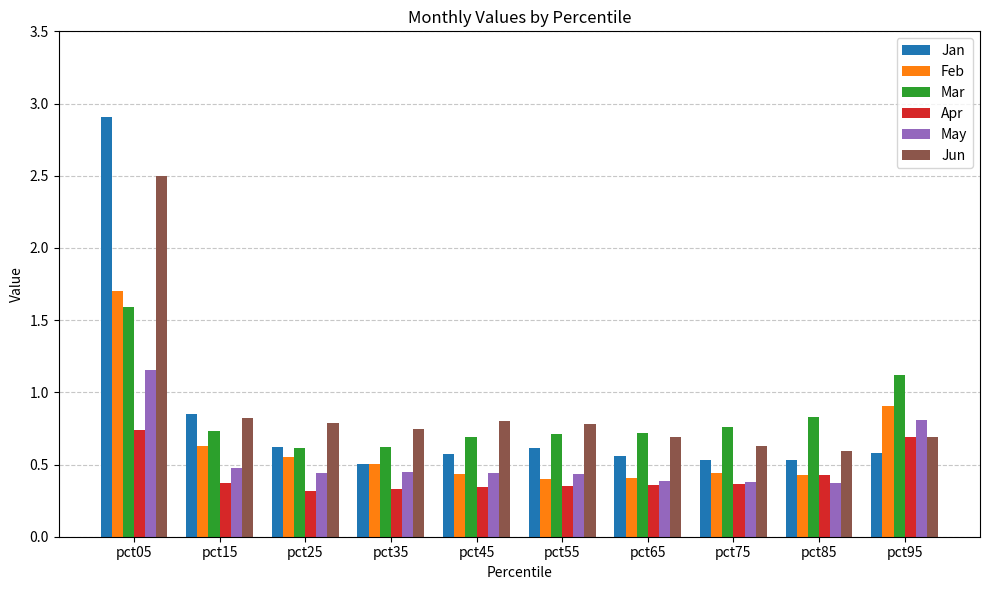

How many data points does each series have?

10